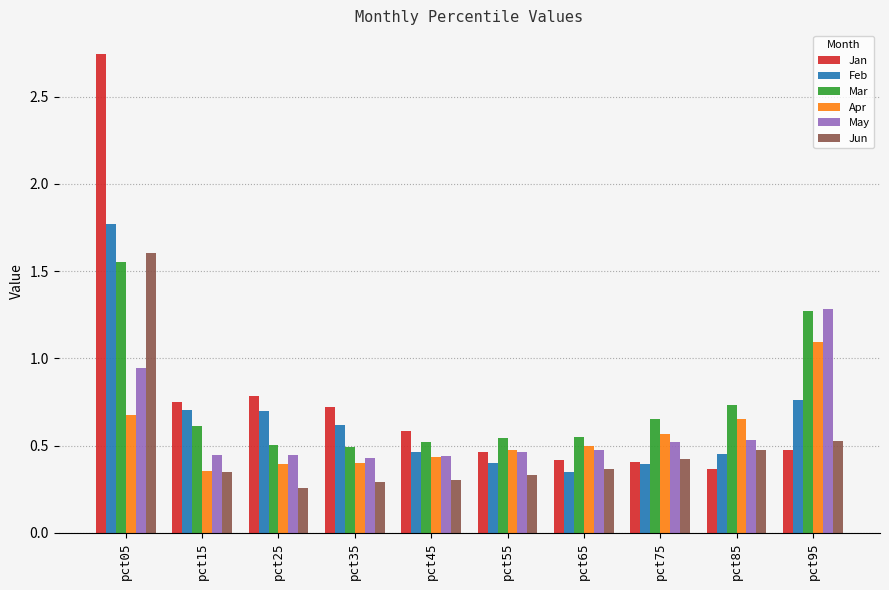

Count the Mar values in the range 0 to 1.

8